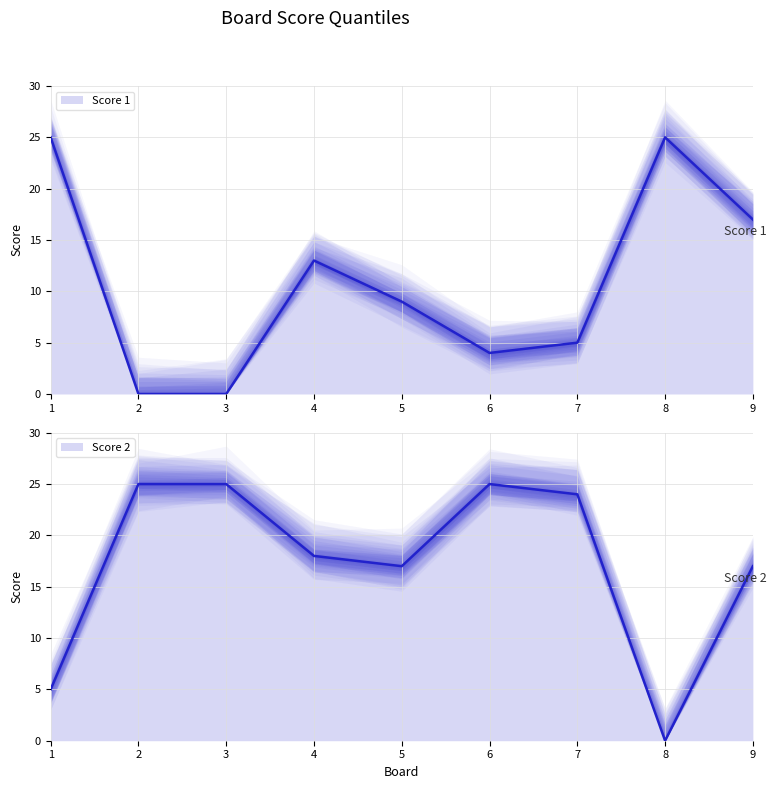

What is the total value across all series at 1?

30